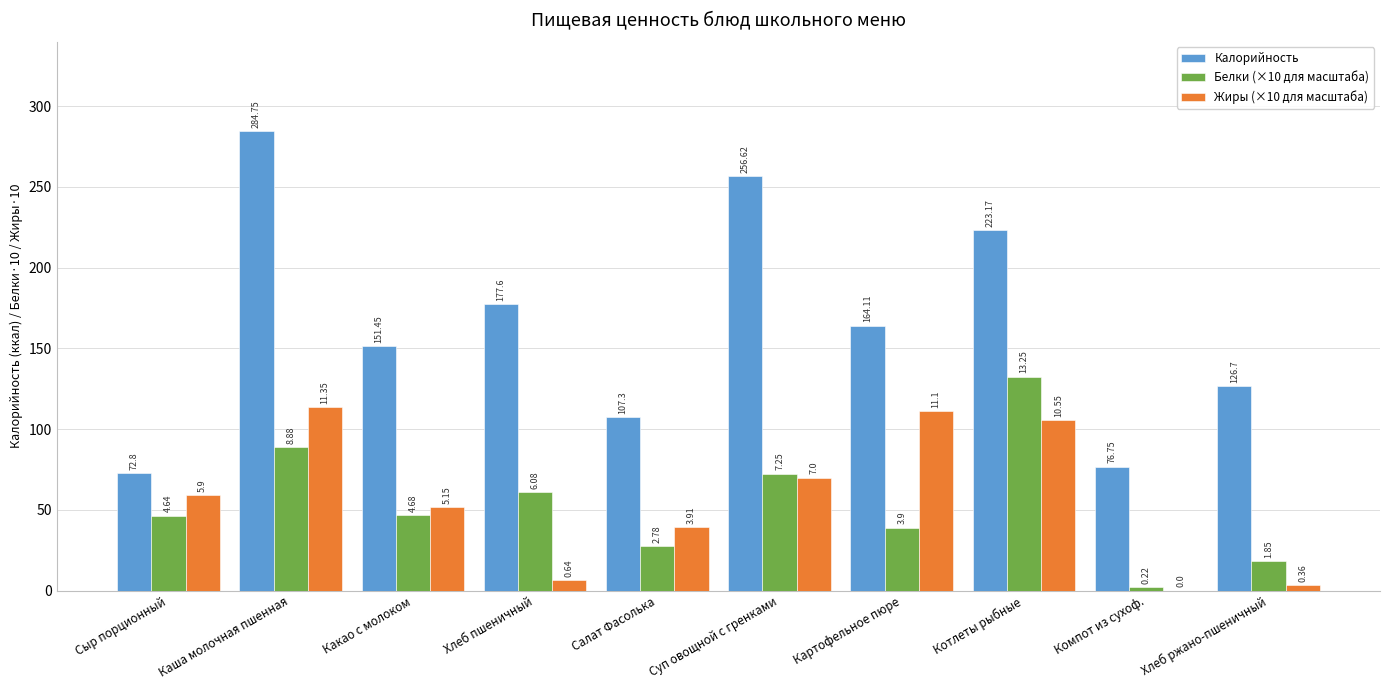

Does the chart contain stacked bars?

No